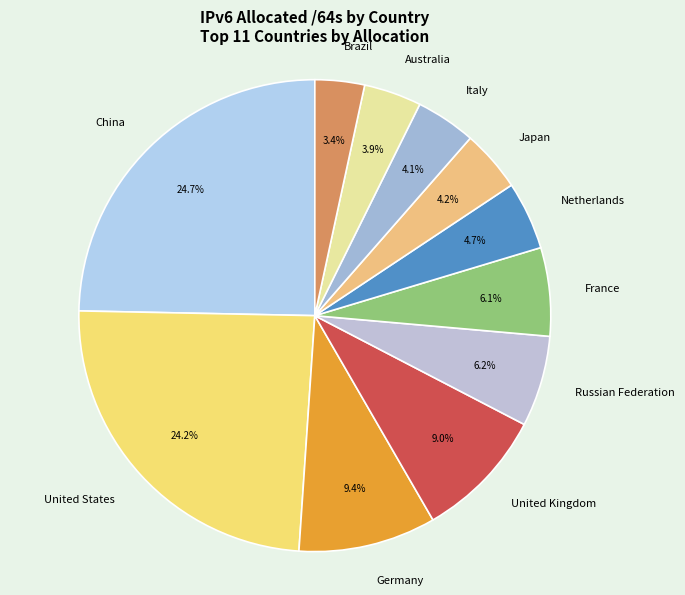

What is the smallest slice in the pie chart?

Brazil